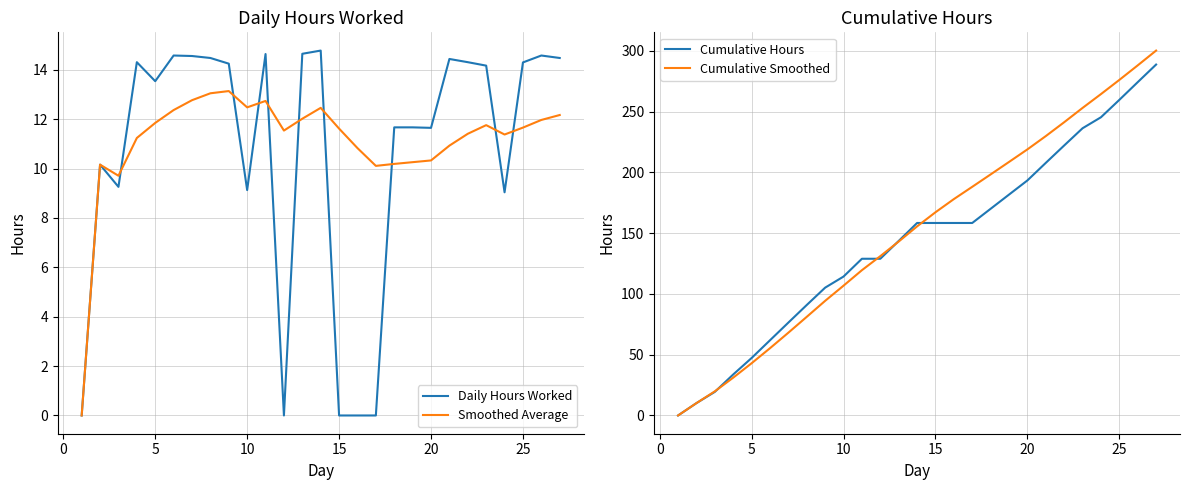

The Daily Hours Worked series shows 14.3 at 25. True or false?

True